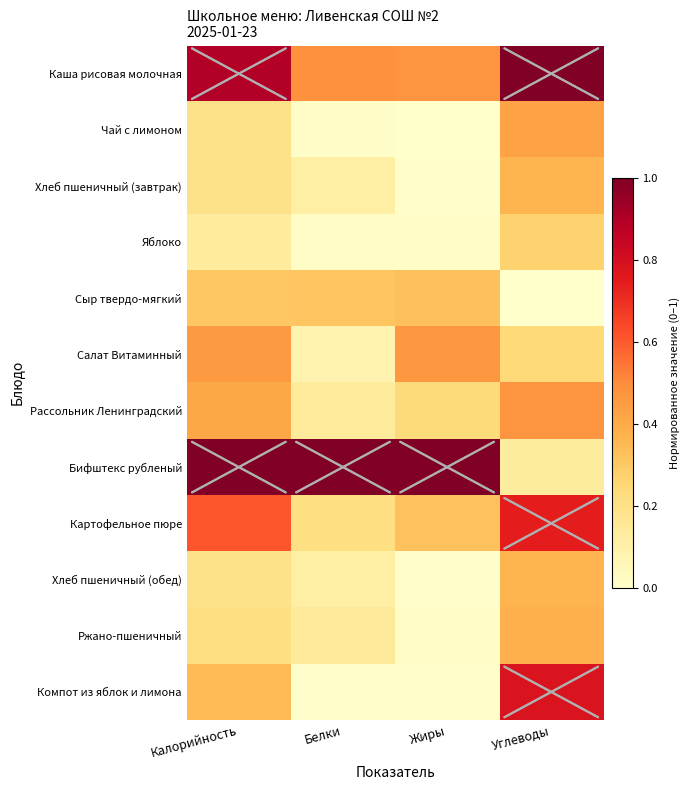

How many series are shown in this chart?

12